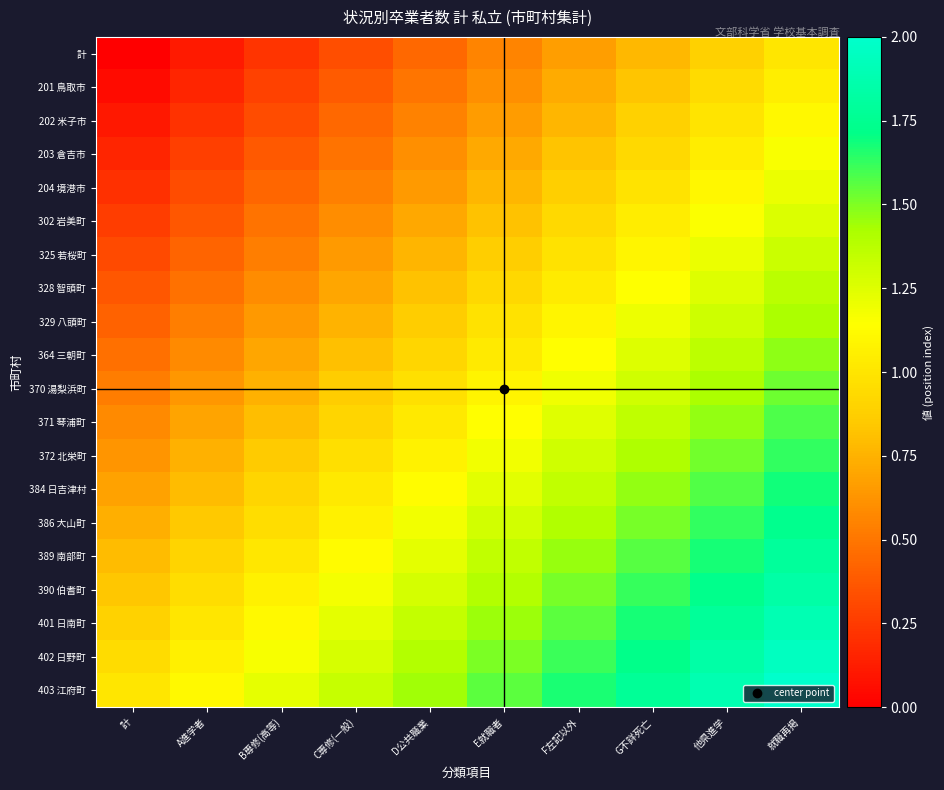

Which label corresponds to the smallest value in the chart?

計